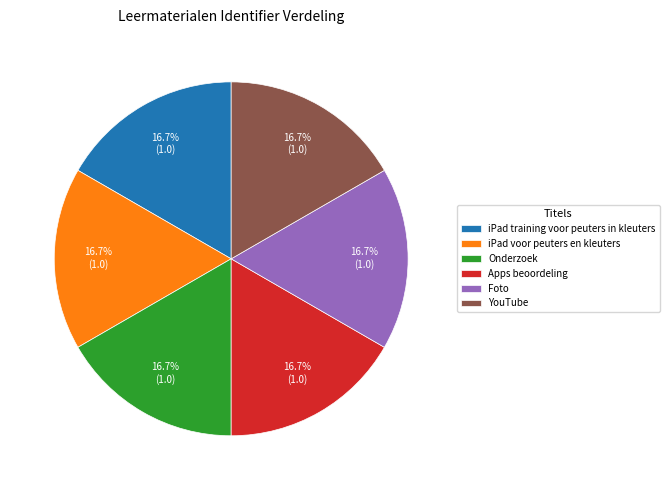

What percentage do YouTube and Foto together represent?

33.3%